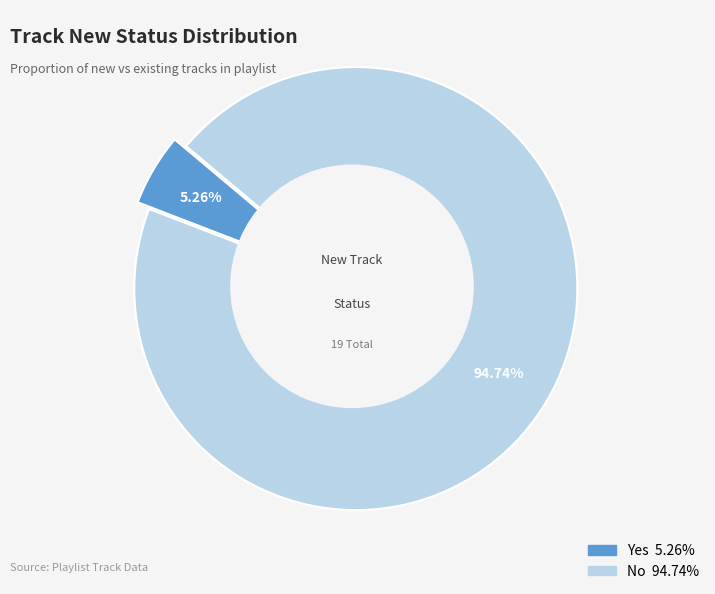

How many segments does this pie chart have?

2